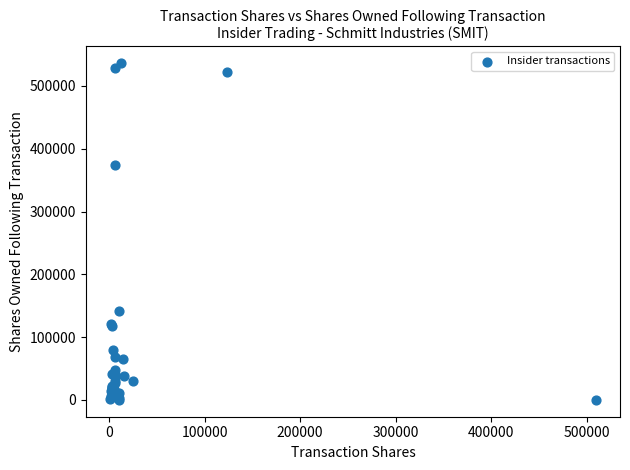

What Y value in the scatter plot is closest to 268051?

374556